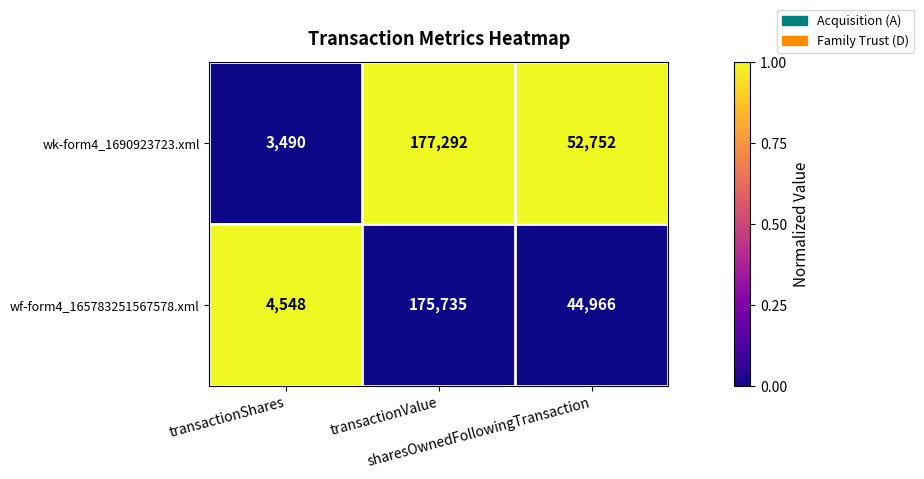

At which category does the chart reach its minimum across all series?

transactionShares